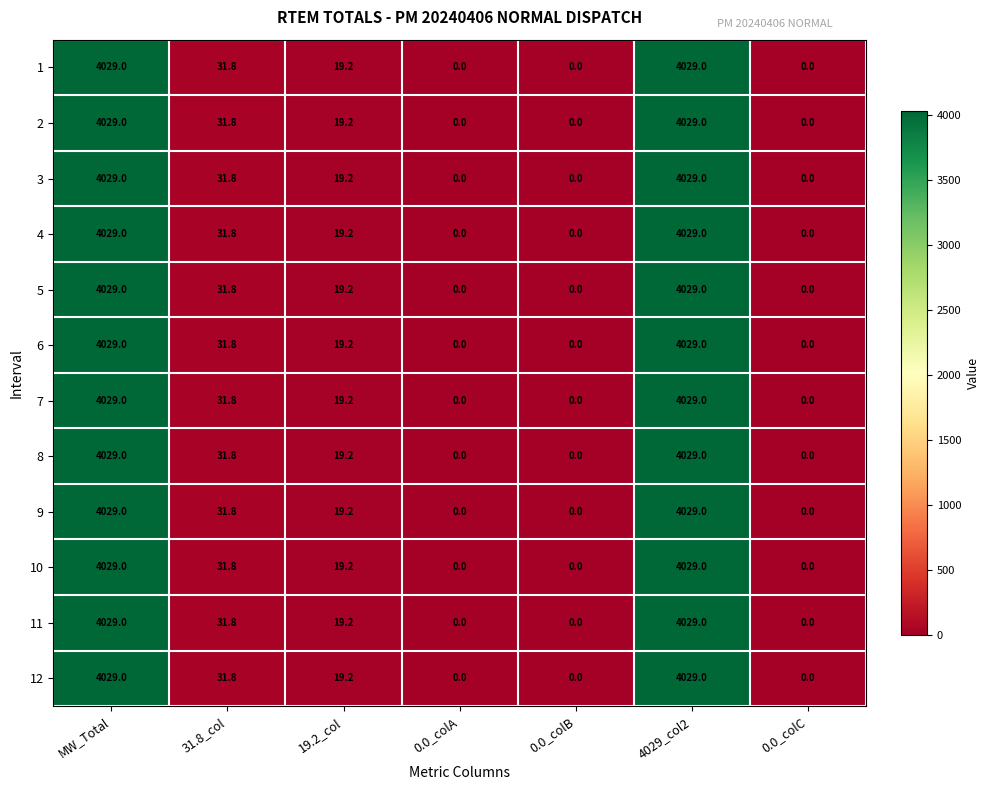

Is it true that 3 equals 0.0 at 0.0_colA?

True